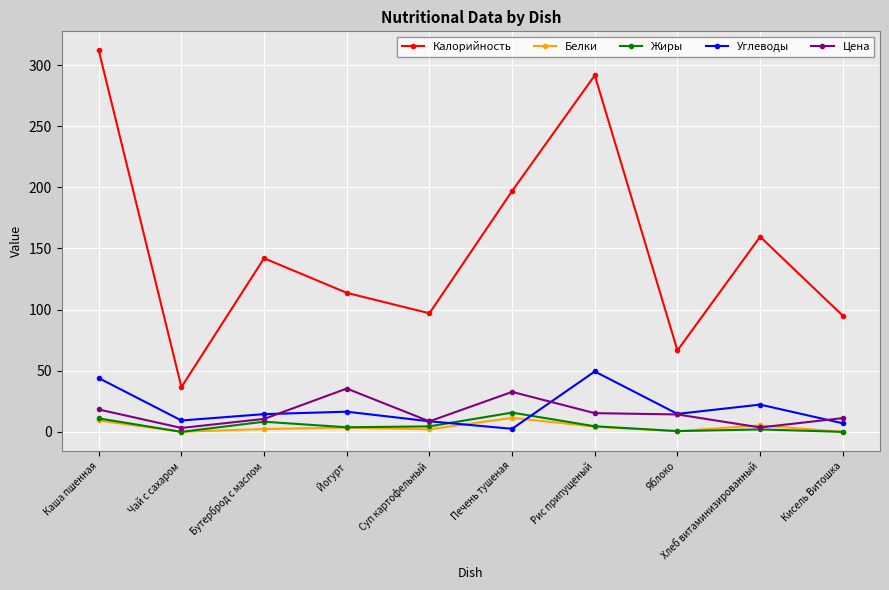

Which series has the largest total across all categories?

Калорийность